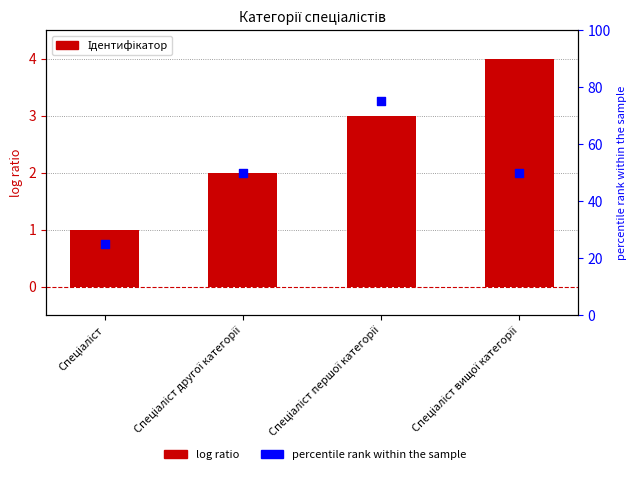

At which category is the sum across all series the highest?

Спеціаліст першої категорії